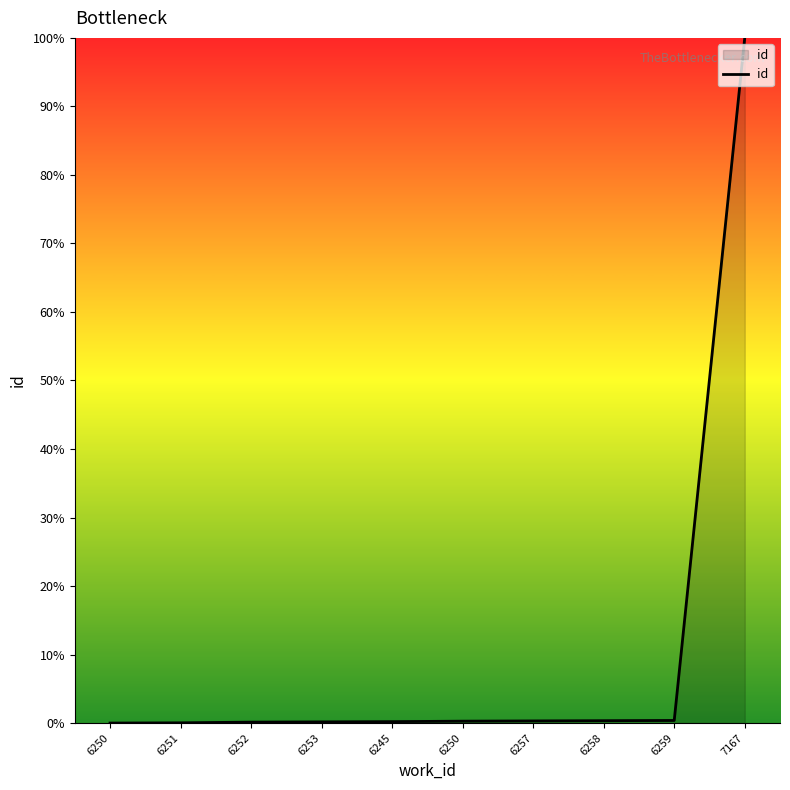

What value does the data have at 6258?

0.3